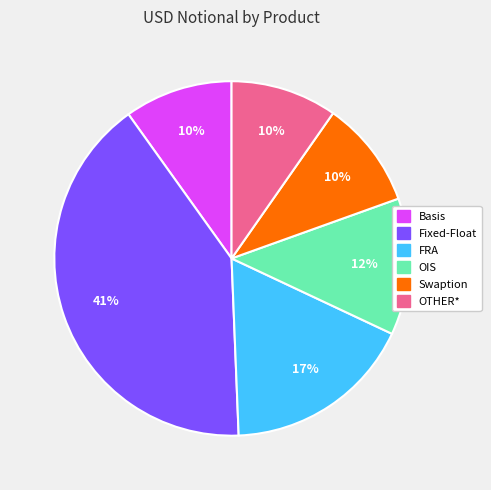

To the nearest percent, what is the average slice percentage?

17%